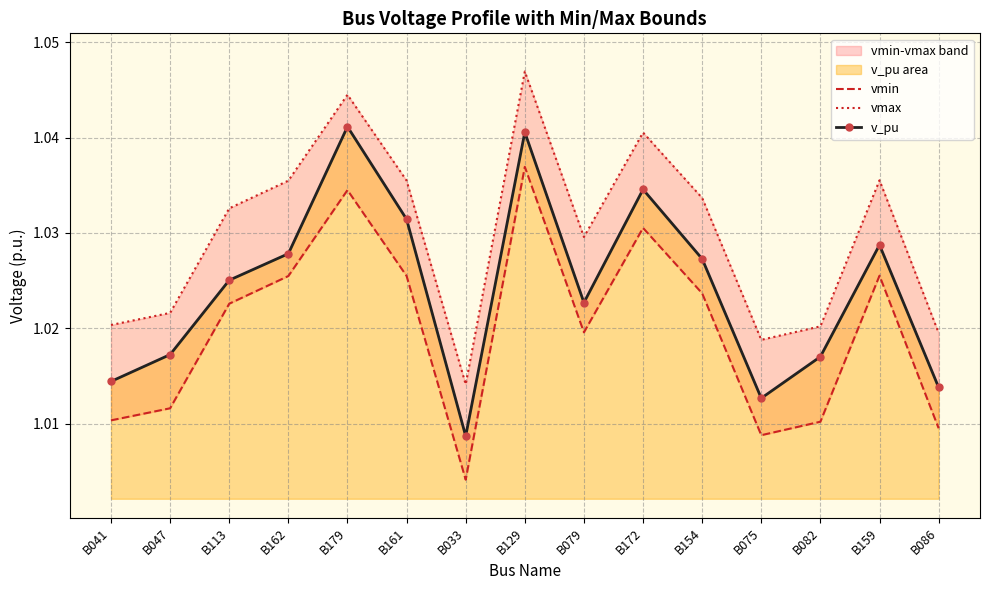

The vmin series shows 1.0 at B113. True or false?

True